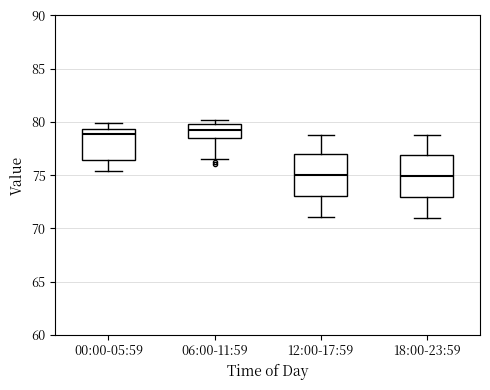

Reading left to right, read every box against the y-axis: the position of its median line, the range the box covers, and the ends of its whiskers. The values are not printed on the chart, so give them approximately, as read against the axis.

00:00-05:59: median 79.0, box 76.5 to 79.5, whiskers 75.5 to 80.0
06:00-11:59: median 79.5, box 78.5 to 80.0, whiskers 76.5 to 80.0 (just above the box's upper edge)
12:00-17:59: median 75.0, box 73.0 to 77.0, whiskers 71.0 to 79.0
18:00-23:59: median 75.0, box 73.0 to 77.0, whiskers 71.0 to 79.0